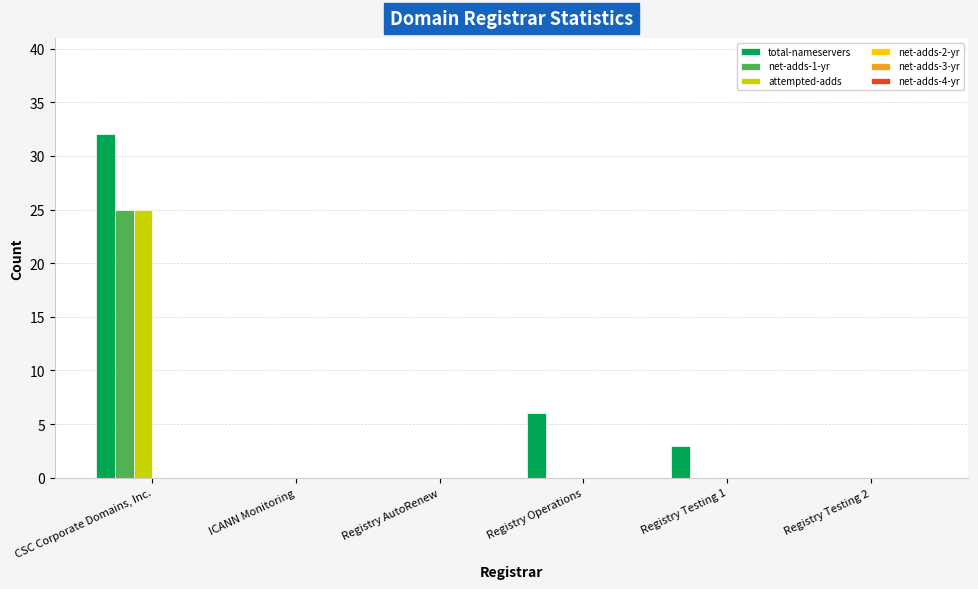

How many groups of bars are there?

6